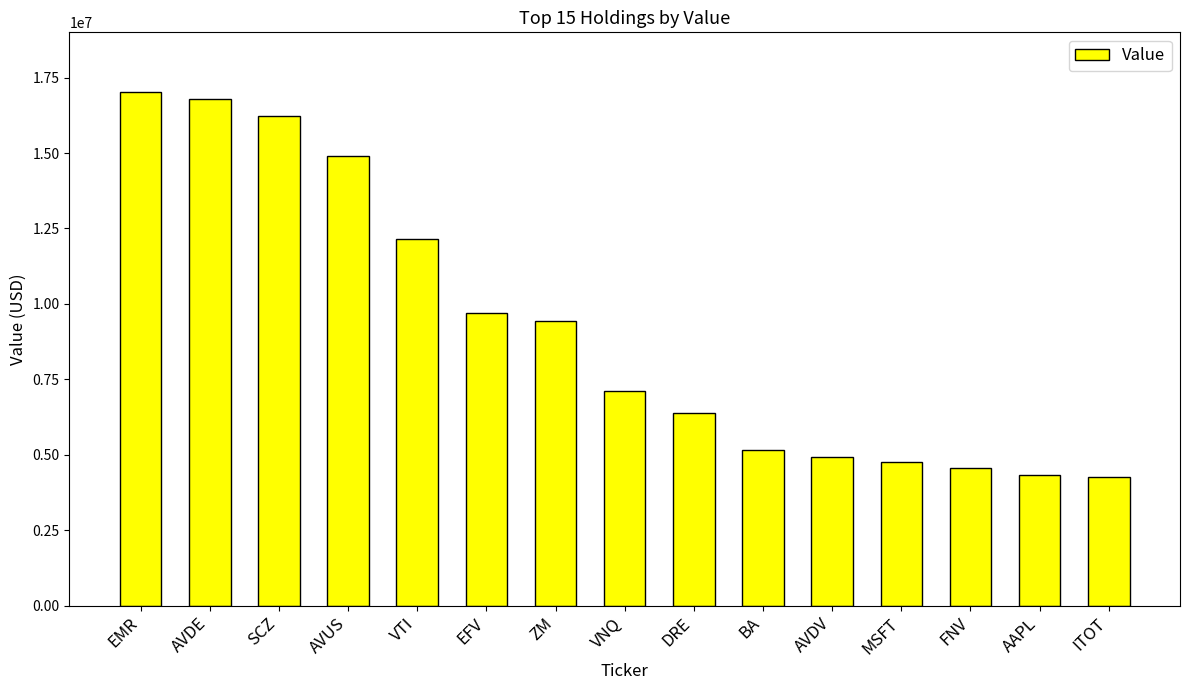

True or false: the data shows 6038887 at AAPL.

False